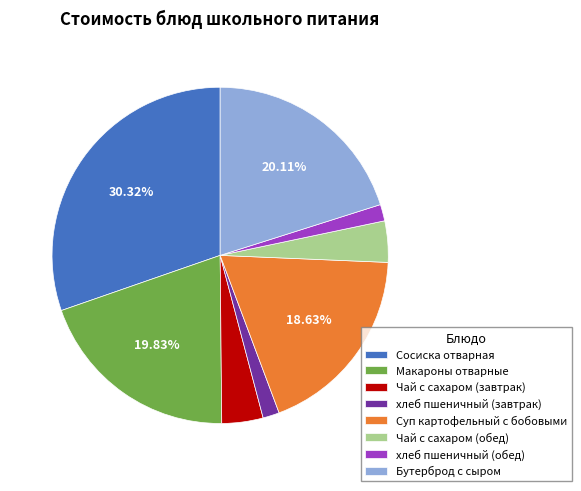

To the nearest percent, what is the difference between the хлеб пшеничный (завтрак) and Суп картофельный с бобовыми slice percentages?

17%